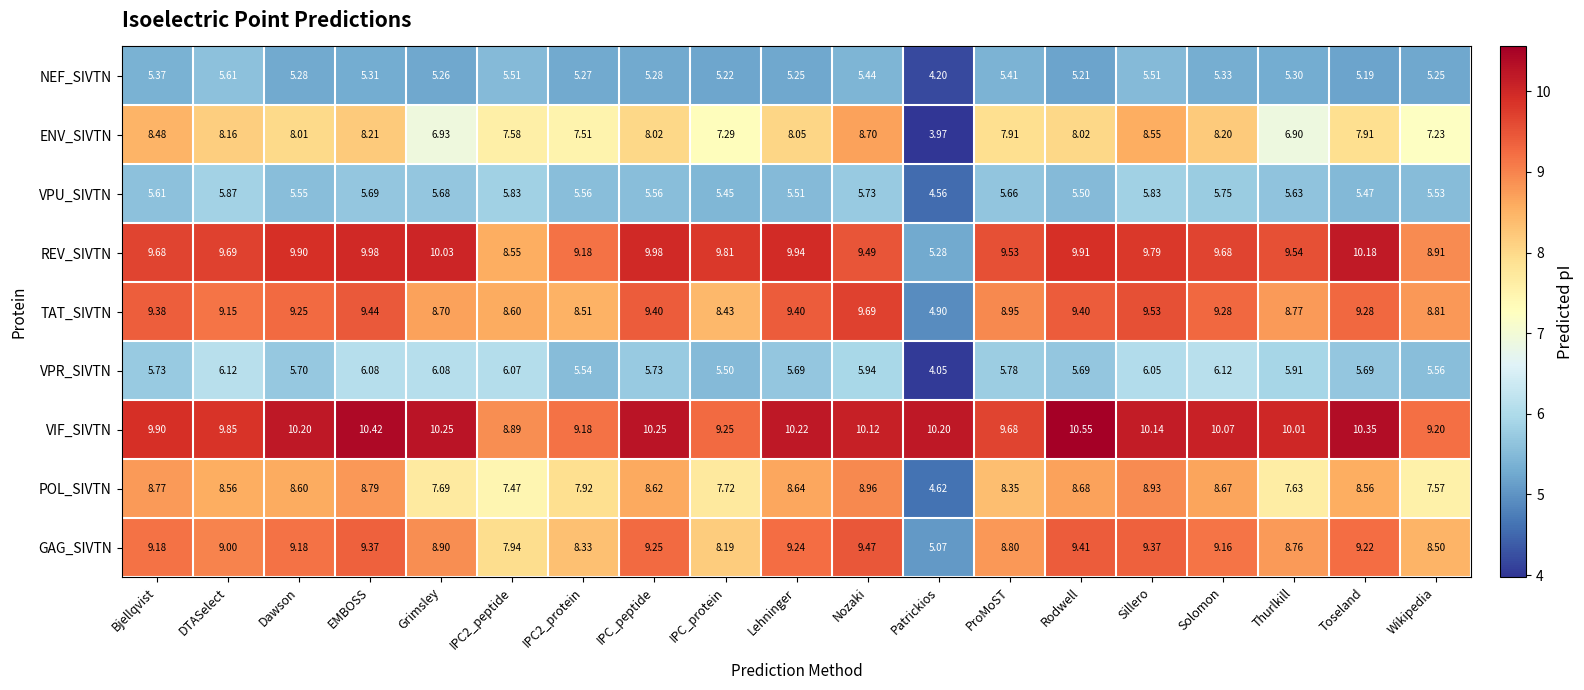

Count the number of data series in this chart.

9